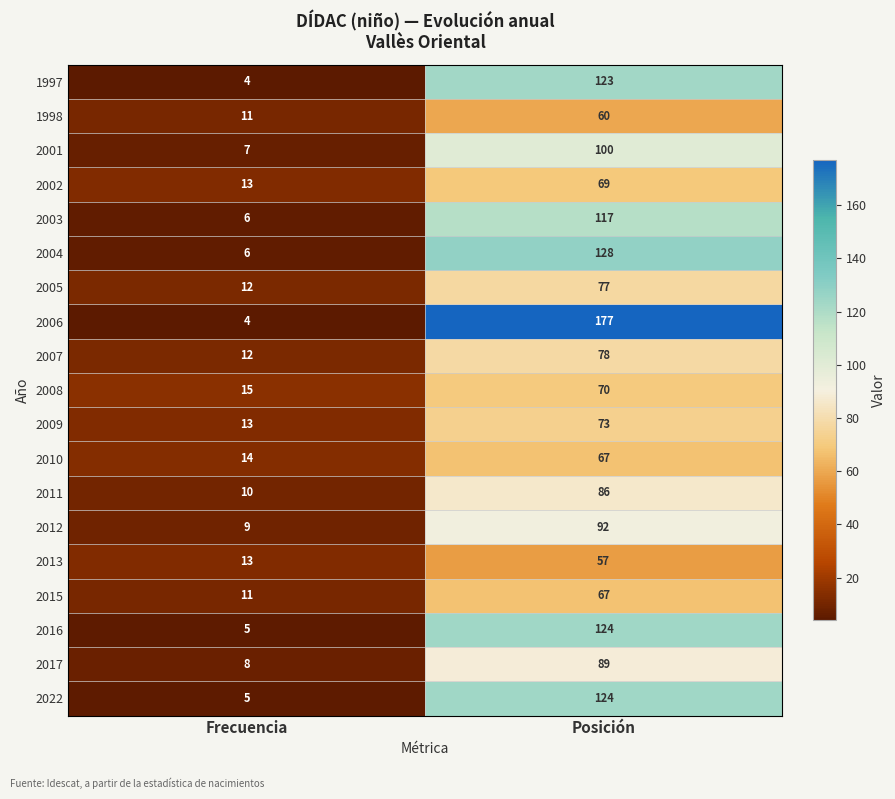

List the labels in order of 2015 value, smallest first.

Frecuencia, Posición